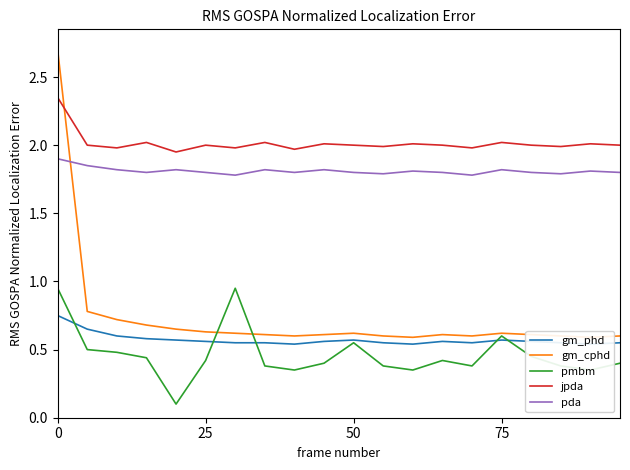

True or false: pmbm and pda intersect in this chart.

False